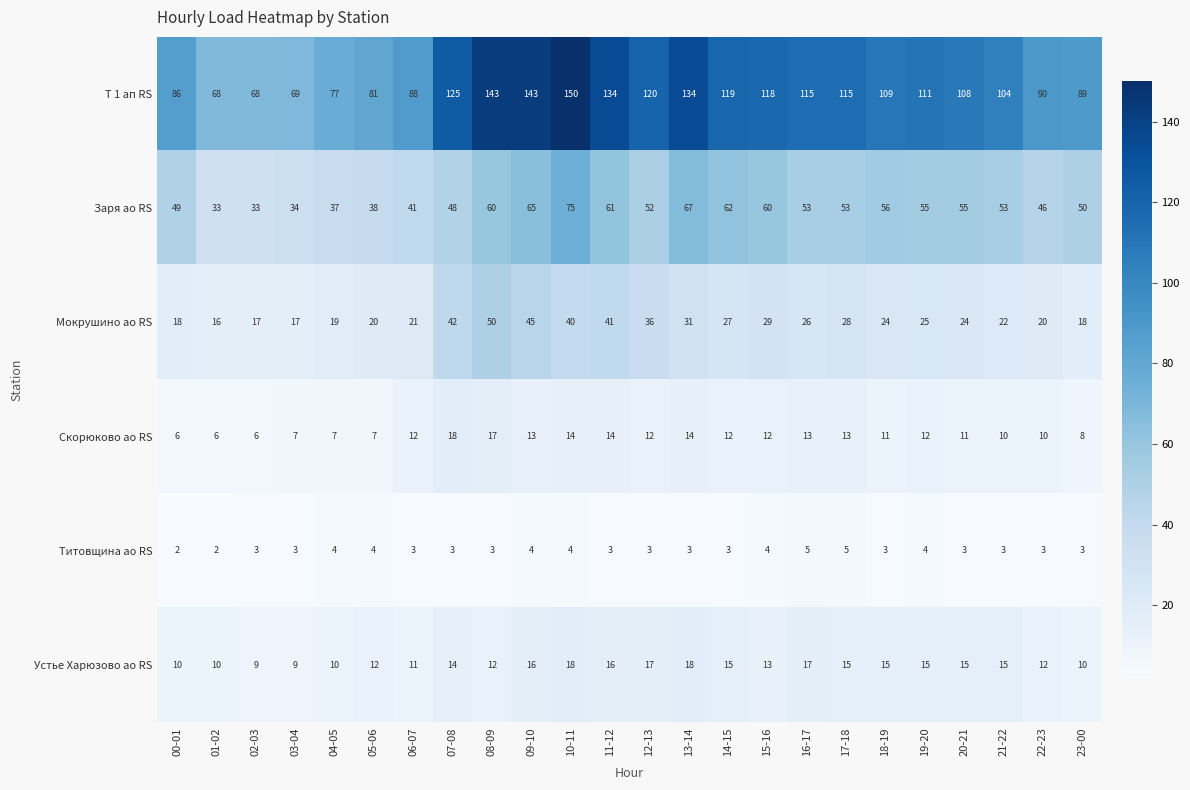

At which category is the sum across all series the highest?

10-11